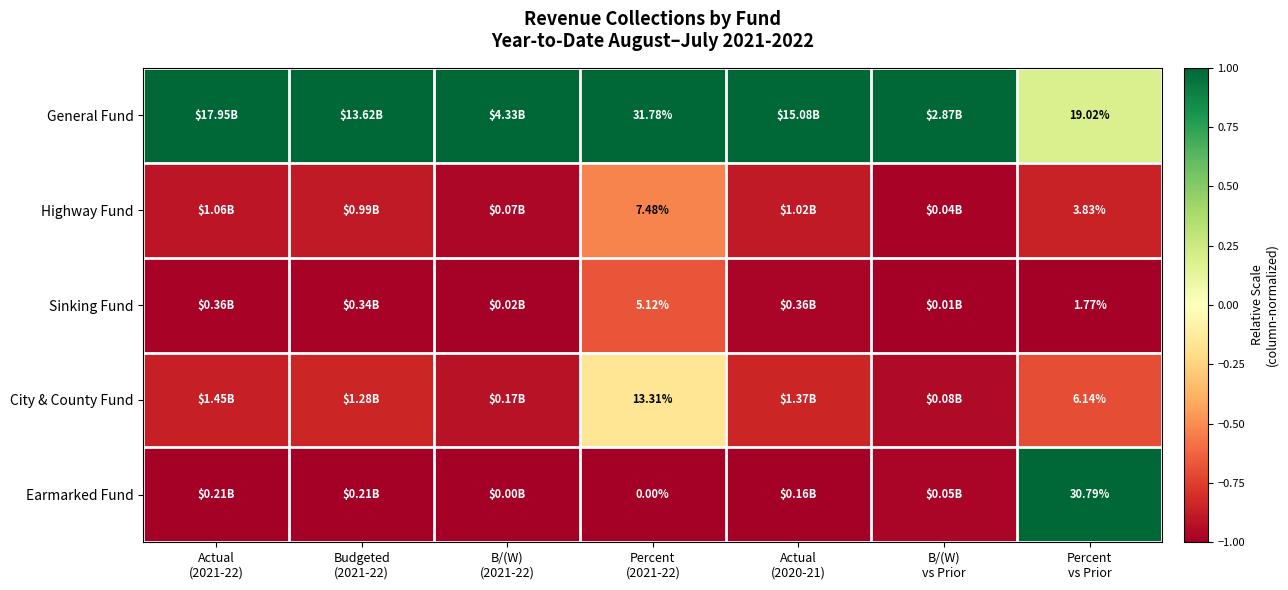

At which category is the sum across all series the highest?

Percent
vs Prior